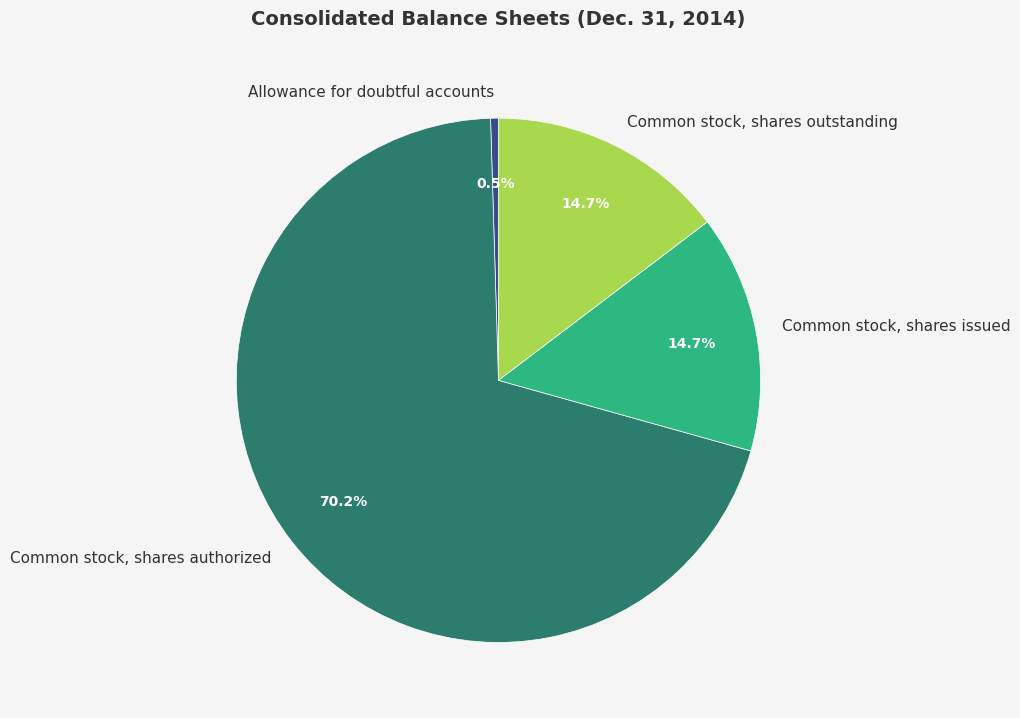

What percentage do Common stock, shares authorized and Common stock, shares outstanding together represent?

84.8%